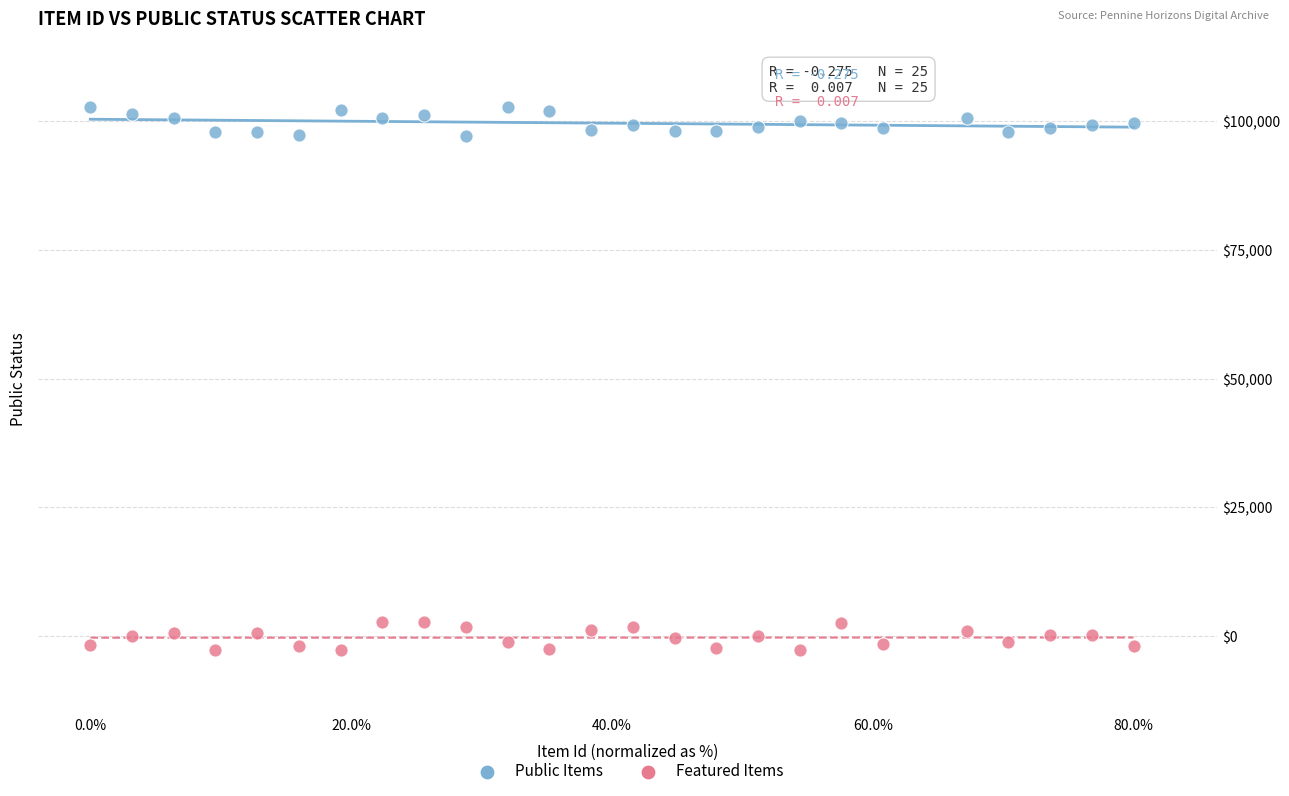

What is the X range (max minus min) for the scatter plot?

1.0